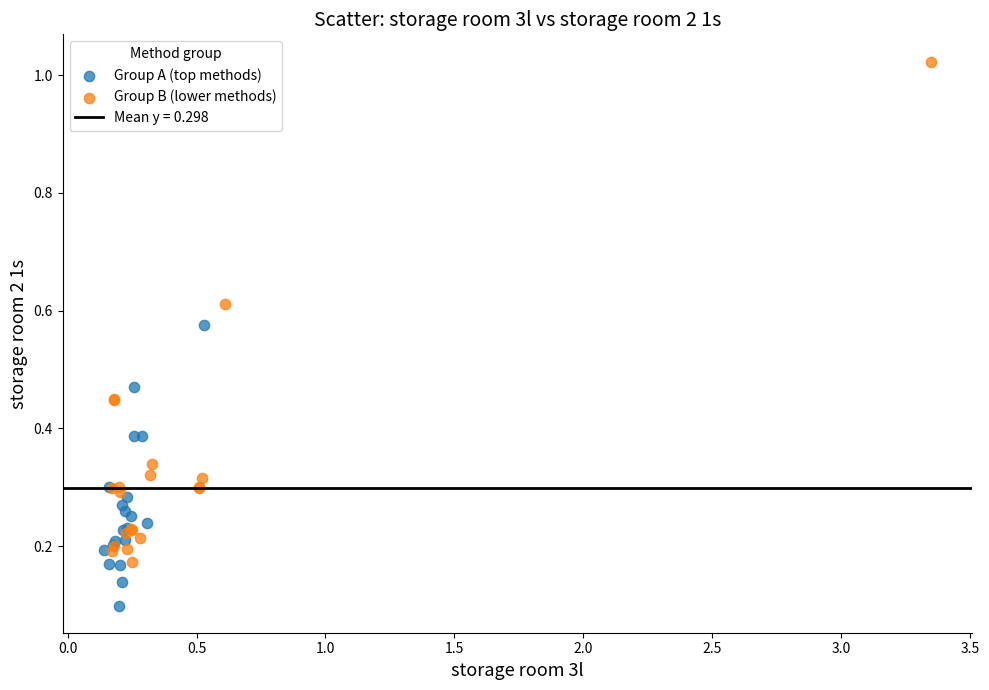

Which series reaches the maximum Y coordinate?

Group B (lower methods)